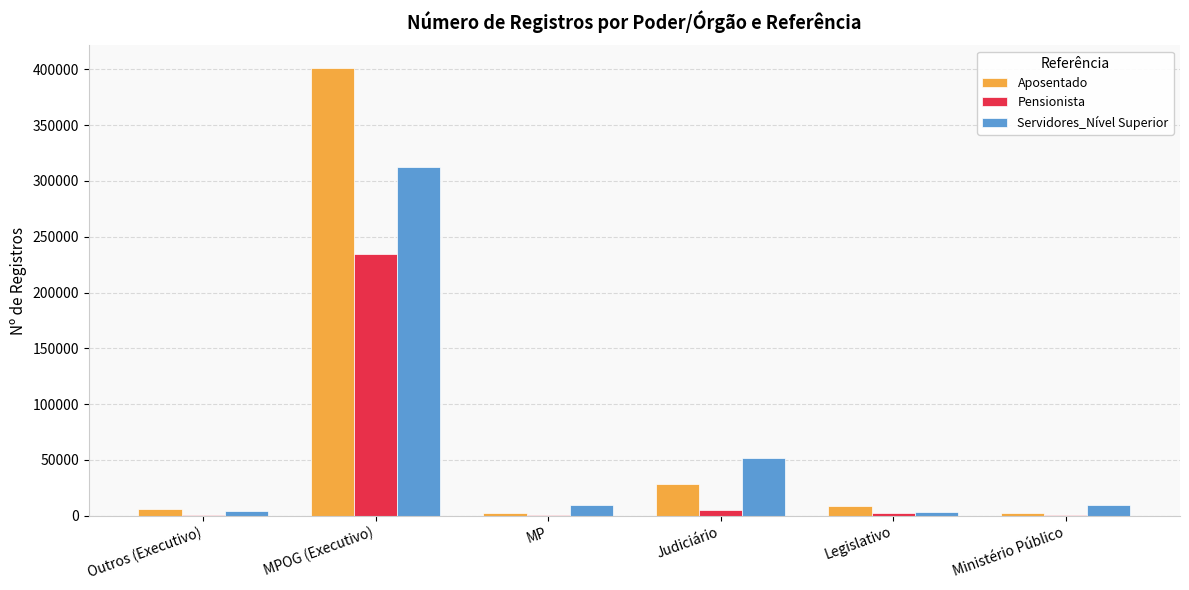

Which series has the largest range (max minus min)?

Aposentado